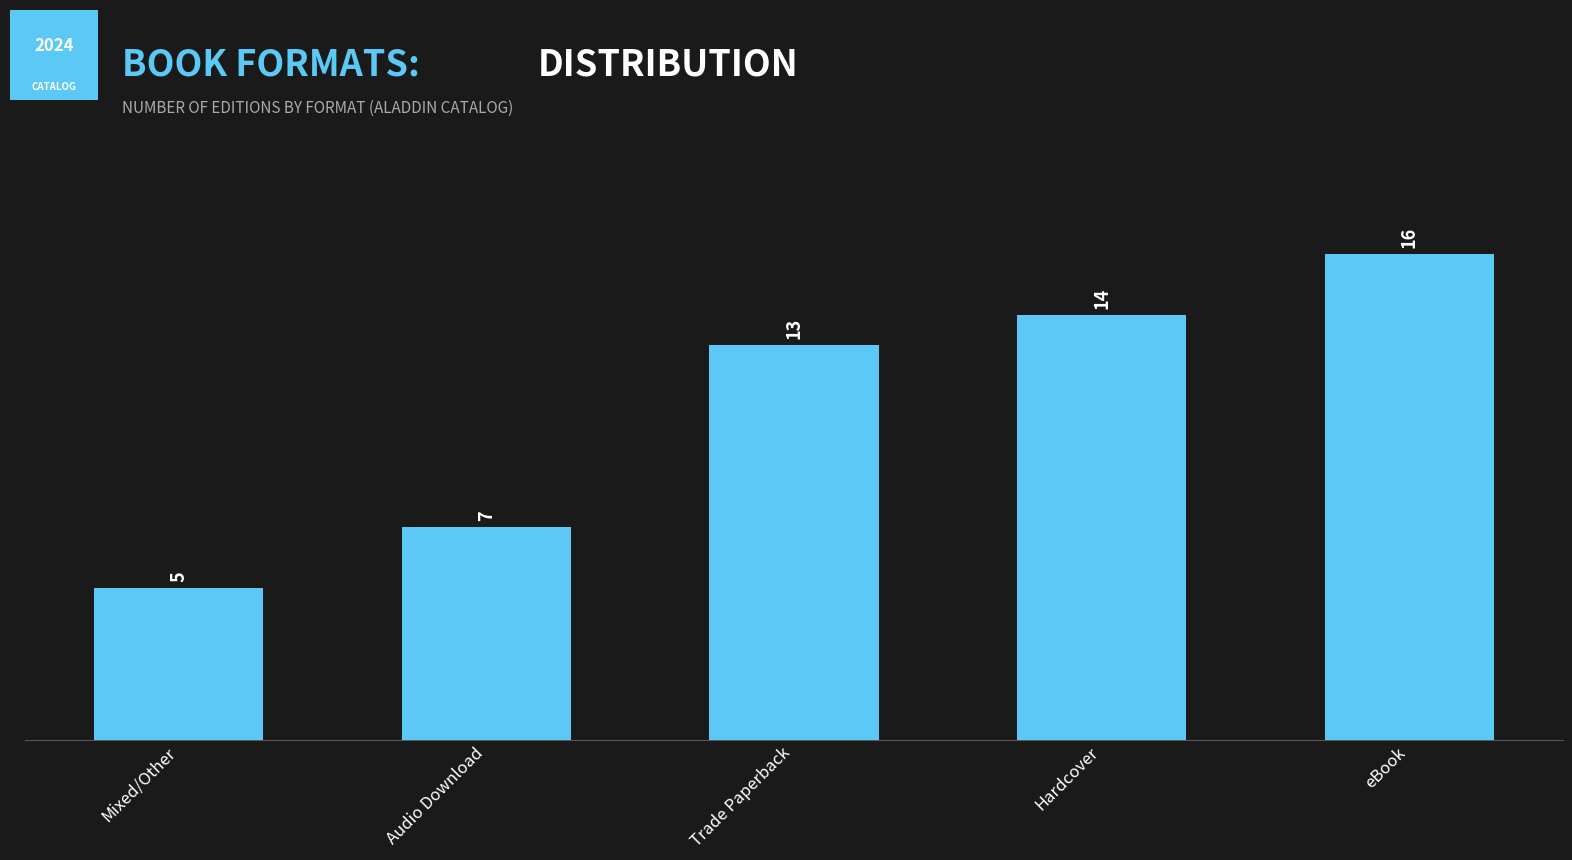

What is the value of the 4th bar from the left?

14